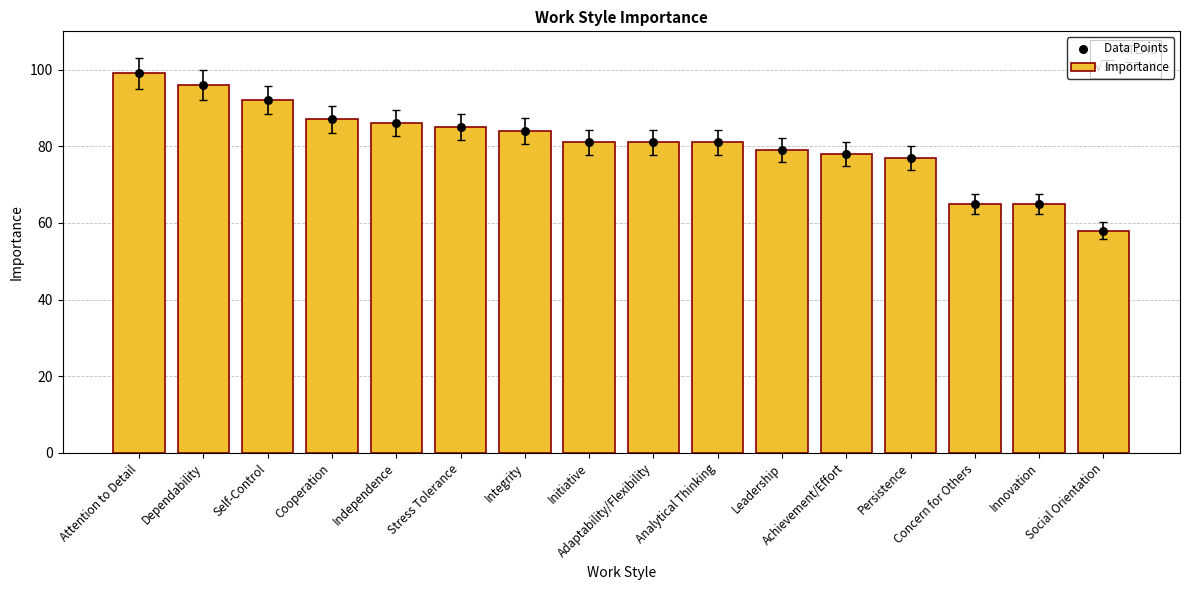

What are all the series names shown in the legend?

Importance, Data Points